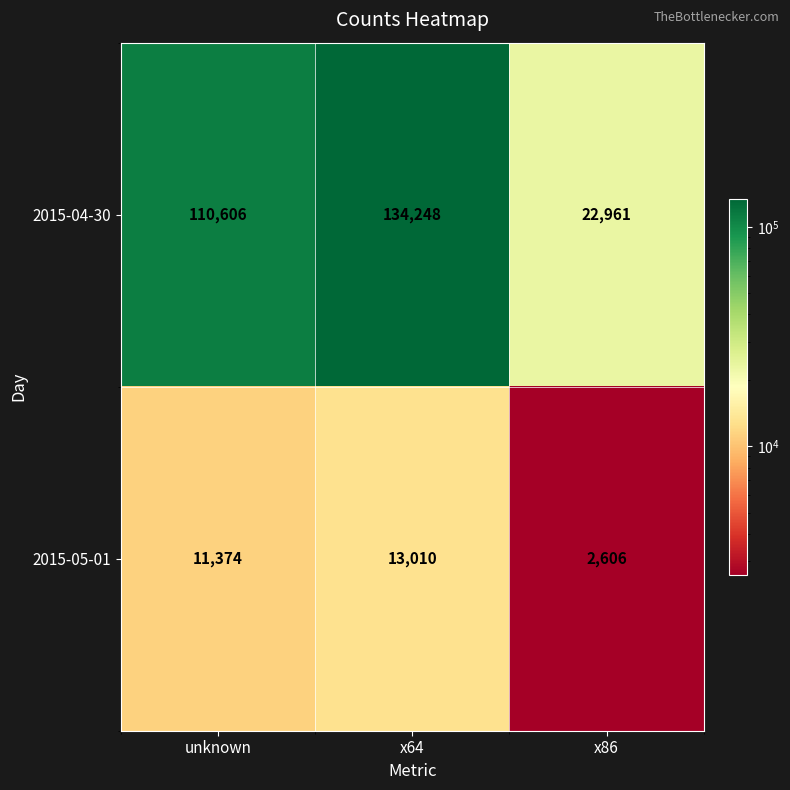

What is the difference between the 2015-04-30 values at x64 and x86?

111287